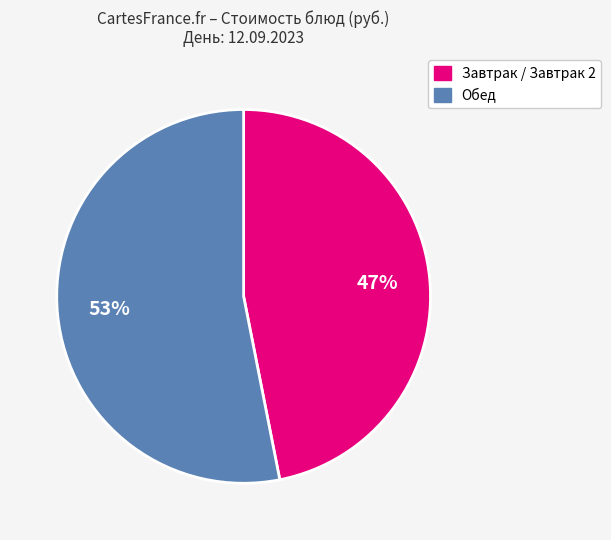

To the nearest percent, what is the average slice percentage?

50%